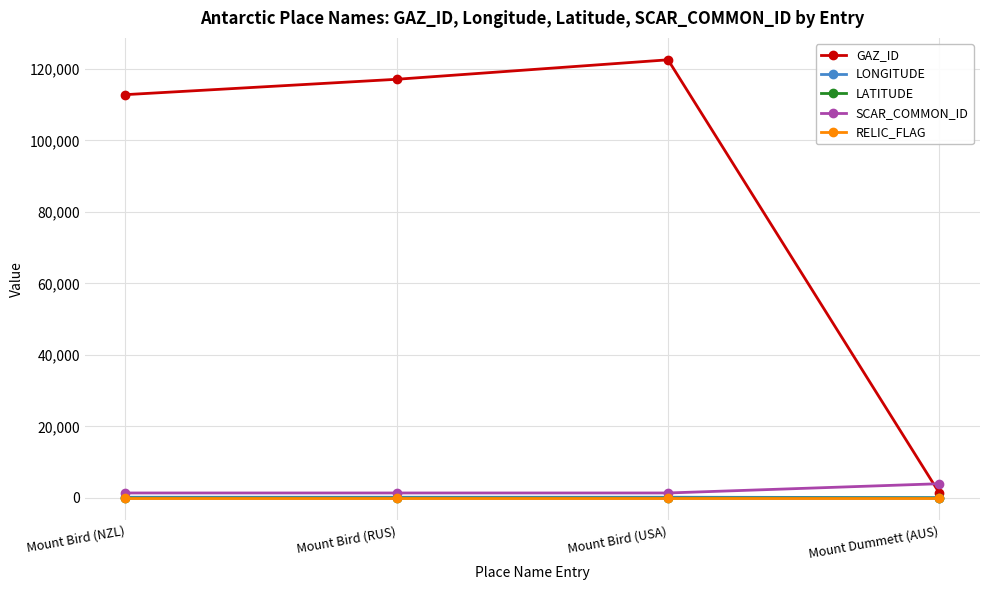

True or false: LATITUDE has more than 2 points higher than both neighbors.

False